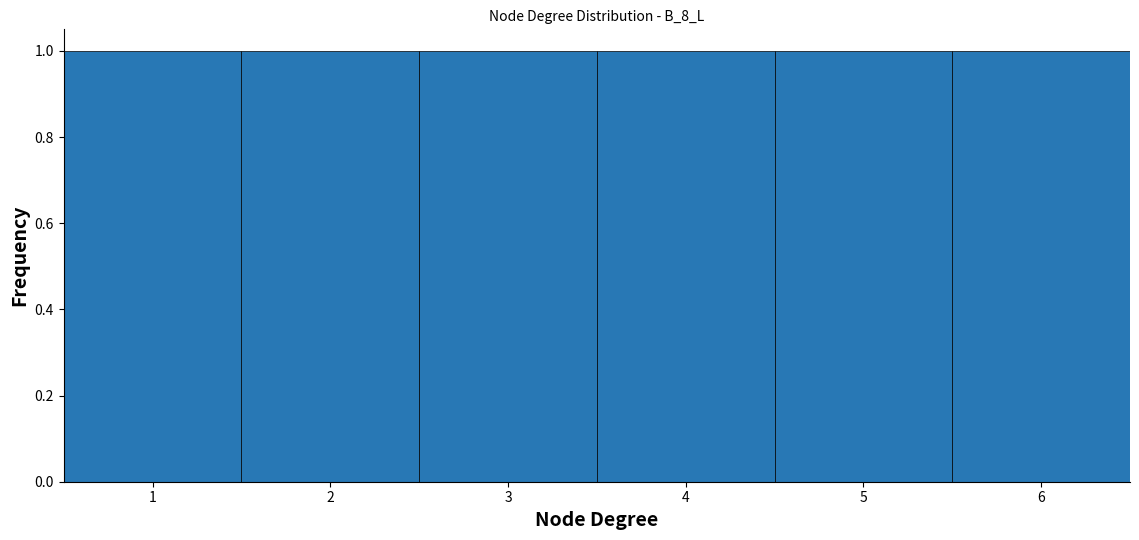

Reading left to right, list every bar in this chart as the range it spans on the x-axis followed by its height. The values are not printed on the chart, so give them approximately, as read against the axis.

0.5 to 1.5: 1
1.5 to 2.5: 1
2.5 to 3.5: 1
3.5 to 4.5: 1
4.5 to 5.5: 1
5.5 to 6.5: 1